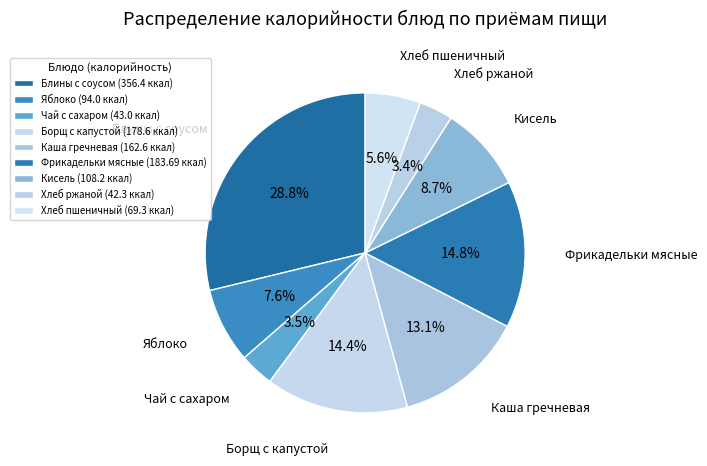

Combined, do Блины с соусом and Хлеб пшеничный account for over 50%?

No